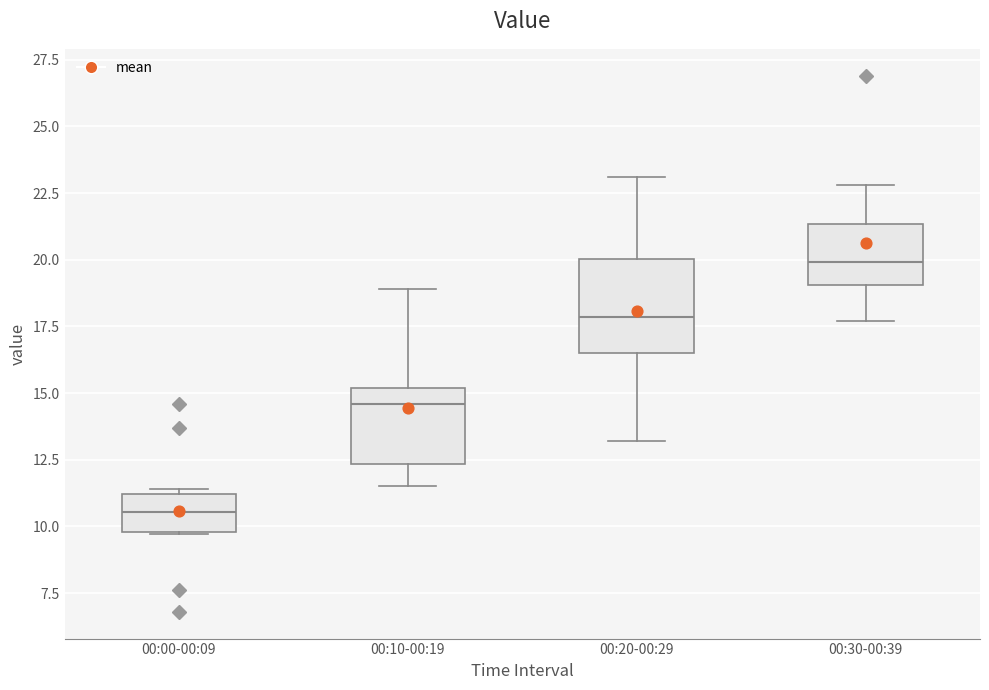

Which box's median line is the lowest?

00:00-00:09